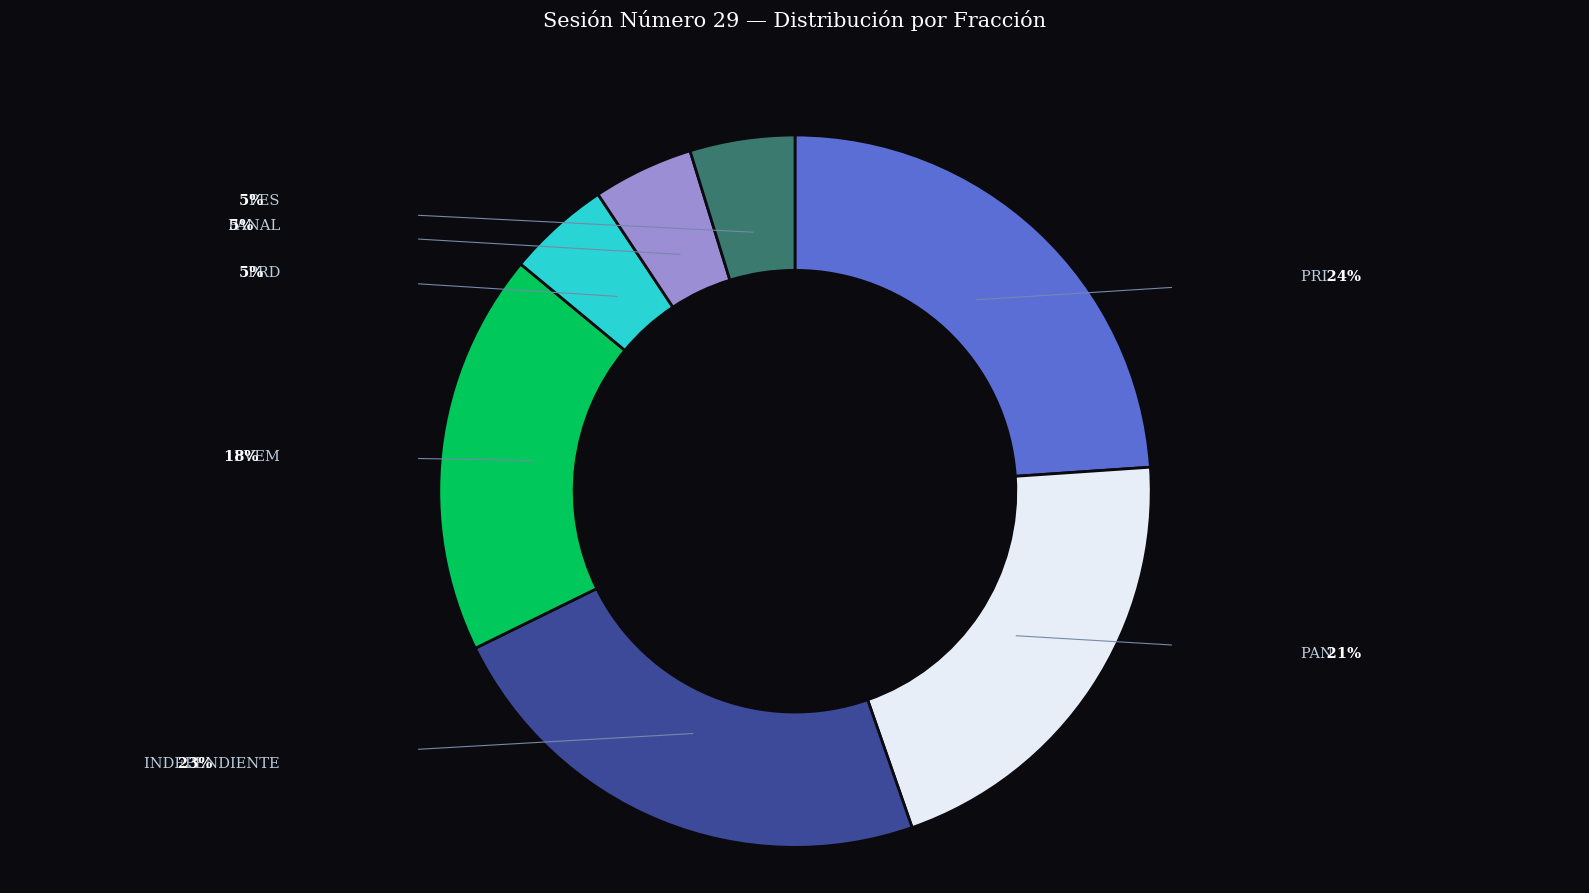

Is there a majority slice in this chart?

No